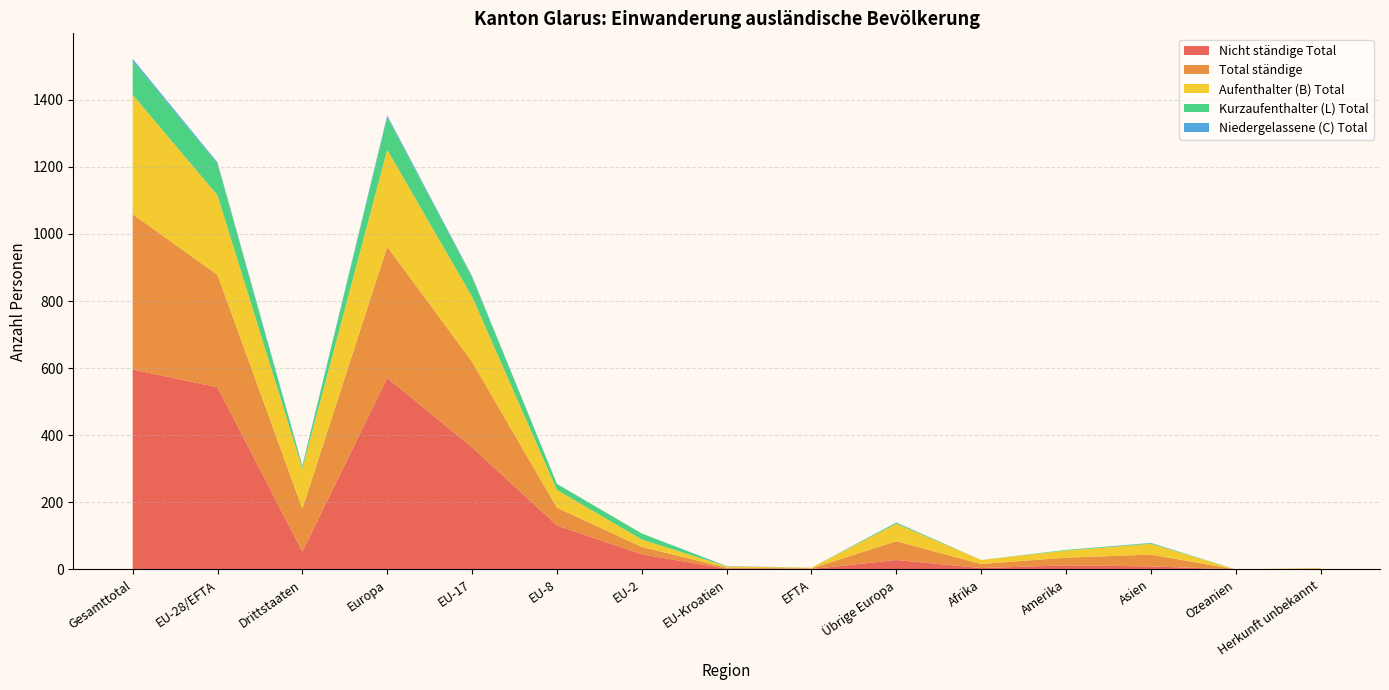

Reading left to right, what are all the values shown in this chart?

Aufenthalter (B) Total: Gesamttotal=356	EU-28/EFTA=237	Drittstaaten=119	Europa=289	EU-17=194	EU-8=53	EU-2=22	EU-Kroatien=4	EFTA=2	Übrige Europa=52	Afrika=12	Amerika=21	Asien=32	Ozeanien=0	Herkunft unbekannt=2
Nicht ständige Total: Gesamttotal=596	EU-28/EFTA=543	Drittstaaten=53	Europa=571	EU-17=364	EU-8=131	EU-2=45	EU-Kroatien=2	EFTA=1	Übrige Europa=28	Afrika=4	Amerika=12	Asien=9	Ozeanien=0	Herkunft unbekannt=0
Kurzaufenthalter (L) Total: Gesamttotal=101	EU-28/EFTA=94	Drittstaaten=7	Europa=97	EU-17=58	EU-8=18	EU-2=18	EU-Kroatien=0	EFTA=0	Übrige Europa=3	Afrika=0	Amerika=2	Asien=2	Ozeanien=0	Herkunft unbekannt=0
Niedergelassene (C) Total: Gesamttotal=6	EU-28/EFTA=4	Drittstaaten=2	Europa=5	EU-17=3	EU-8=0	EU-2=0	EU-Kroatien=1	EFTA=0	Übrige Europa=1	Afrika=0	Amerika=0	Asien=1	Ozeanien=0	Herkunft unbekannt=0
Total ständige: Gesamttotal=463	EU-28/EFTA=335	Drittstaaten=128	Europa=391	EU-17=255	EU-8=53	EU-2=22	EU-Kroatien=3	EFTA=2	Übrige Europa=56	Afrika=12	Amerika=23	Asien=35	Ozeanien=0	Herkunft unbekannt=2